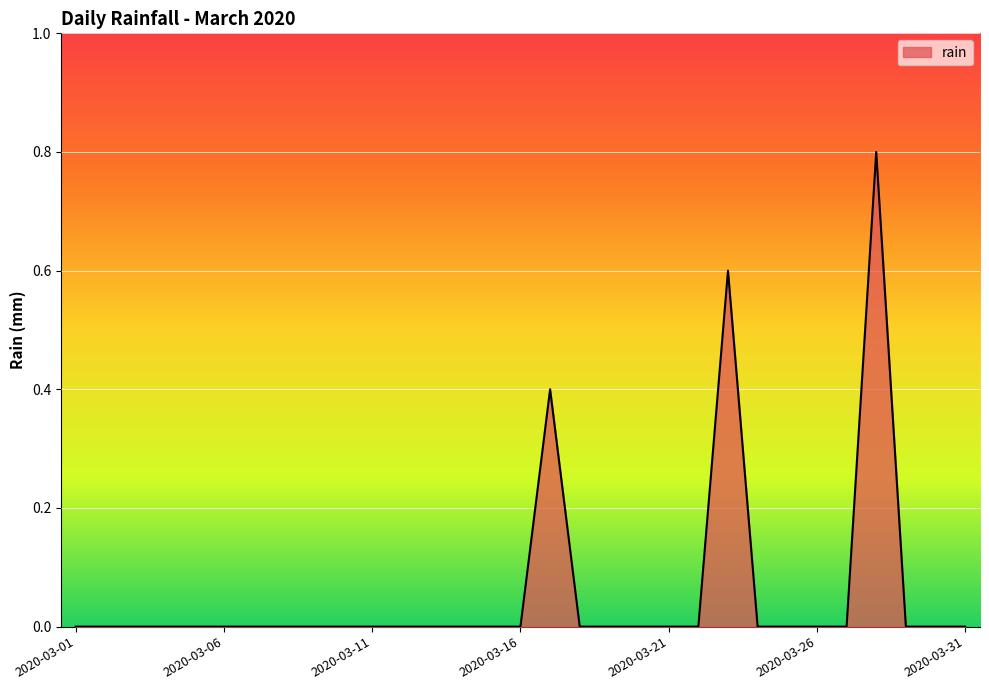

Does the chart have visible grid lines?

Yes